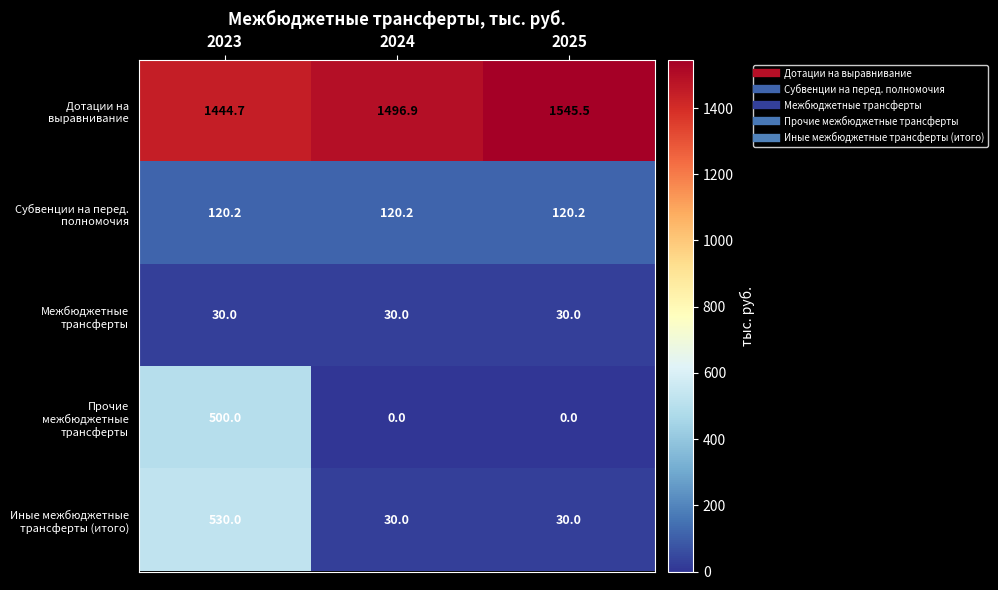

What is the difference between the highest and lowest values at 2024?

1496.9